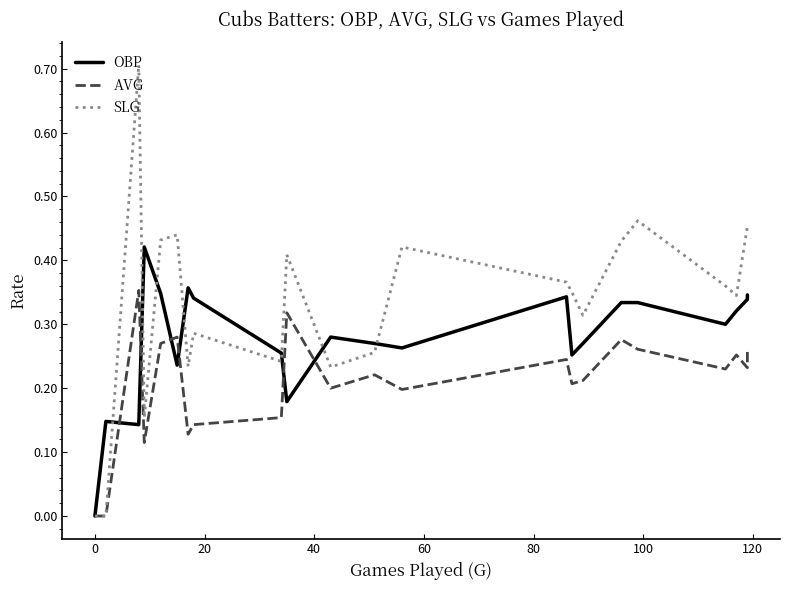

Count the number of data series in this chart.

3